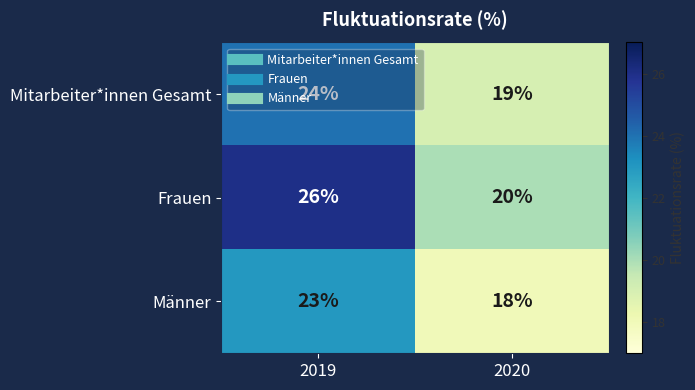

List the series in order of their overall mean, lowest first.

Männer, Mitarbeiter*innen Gesamt, Frauen